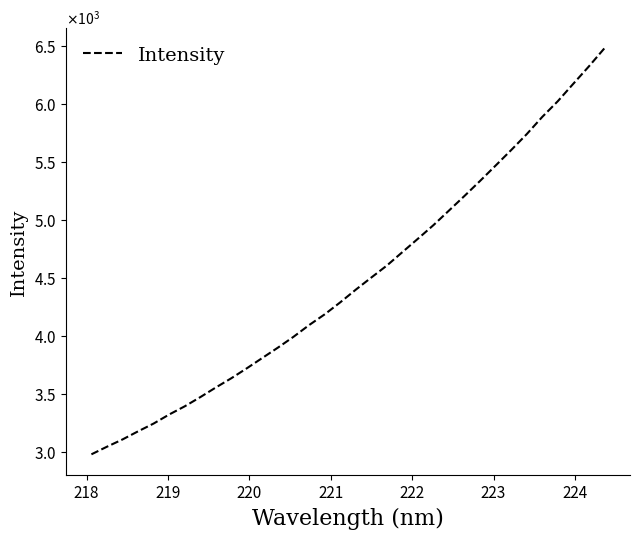

Does the chart have visible grid lines?

No